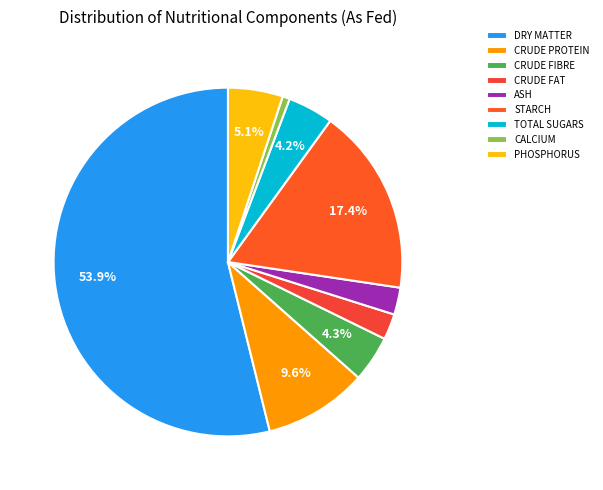

Count the number of slices in the pie.

9